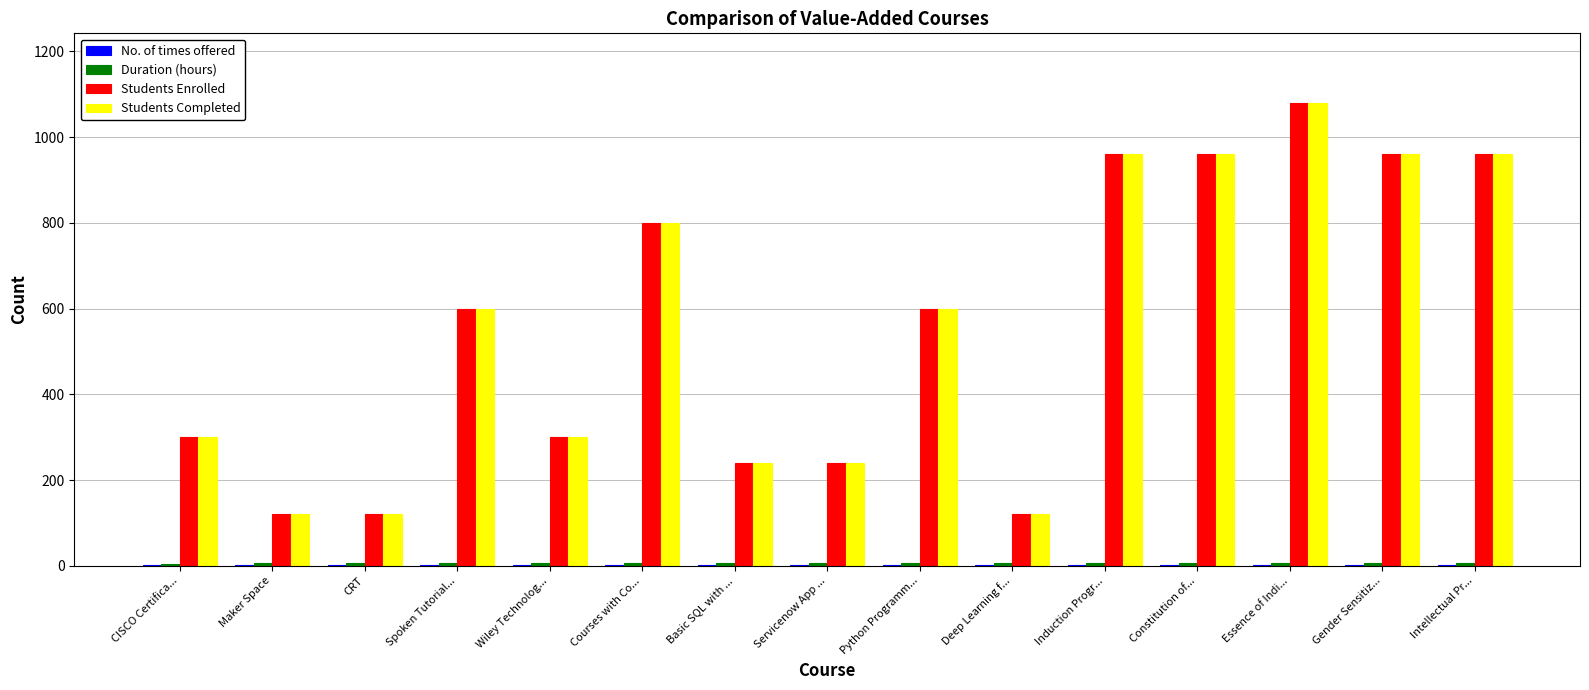

Are the bars horizontal?

No